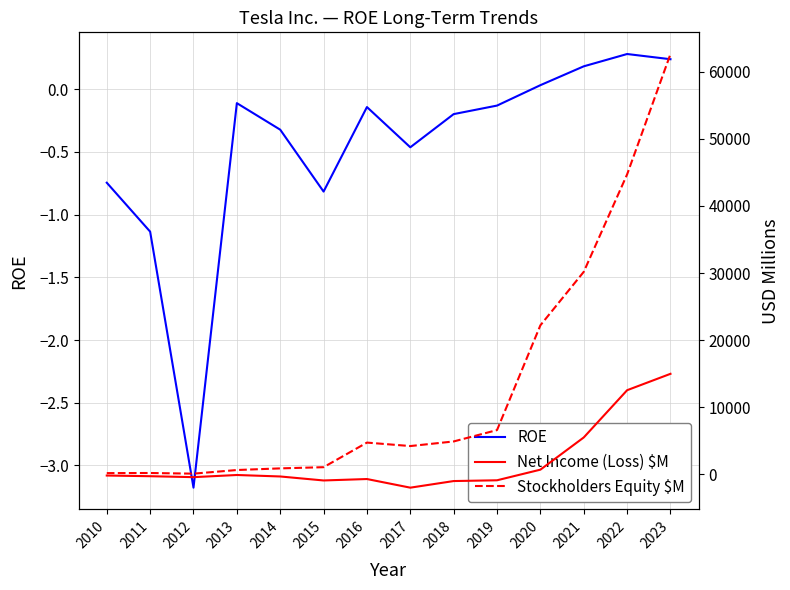

How many interior local peaks does the ROE series have?

3